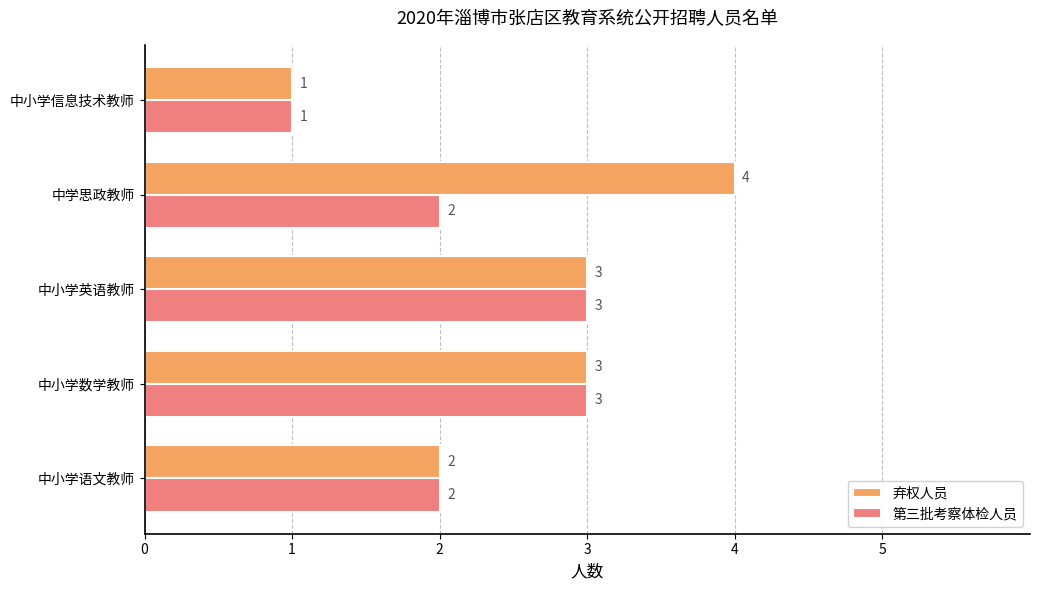

How many data points does each series have?

5